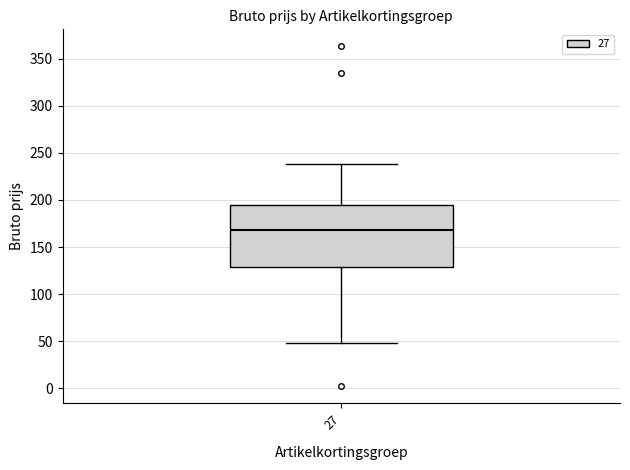

Read this box plot against the y-axis: the position of the median line, the range covered by the box, and the ends of both whiskers. The values are not printed on the chart, so give them approximately, as read against the axis.

median 170, box 130 to 195, whiskers 50 to 240